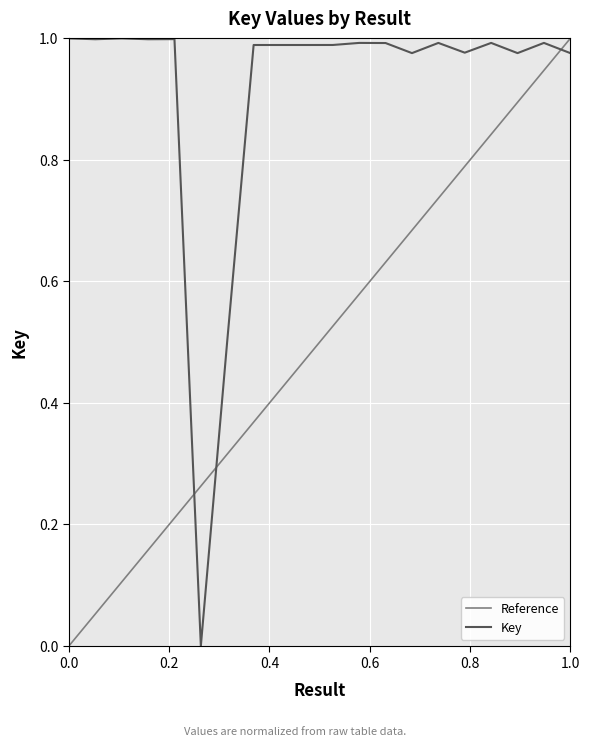

The chart shows a value of 1.0 at 8. True or false?

True